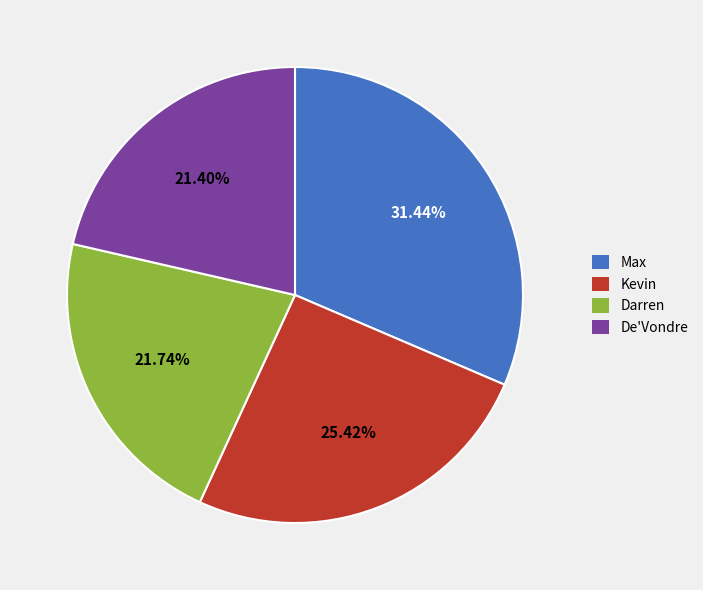

Is Max the majority of the pie?

No